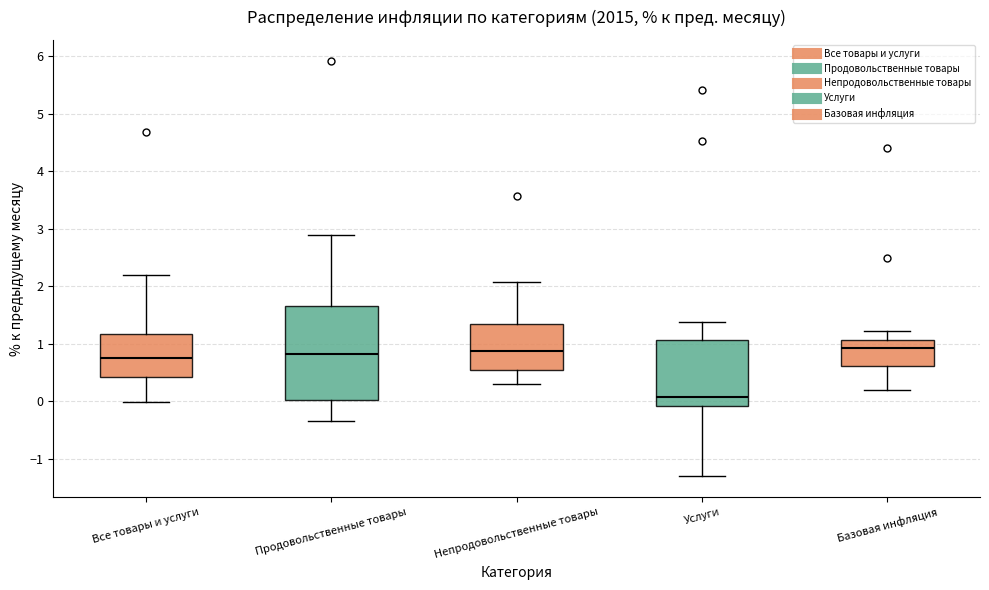

Where does the upper whisker of the box for Услуги end on the y-axis? The values are not printed on the chart, so give them approximately, as read against the axis.

1.4